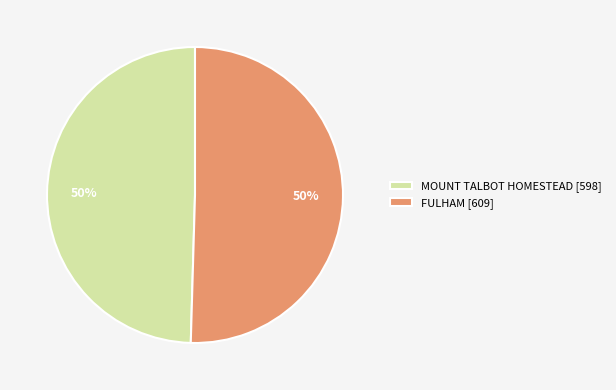

How many segments does this pie chart have?

2